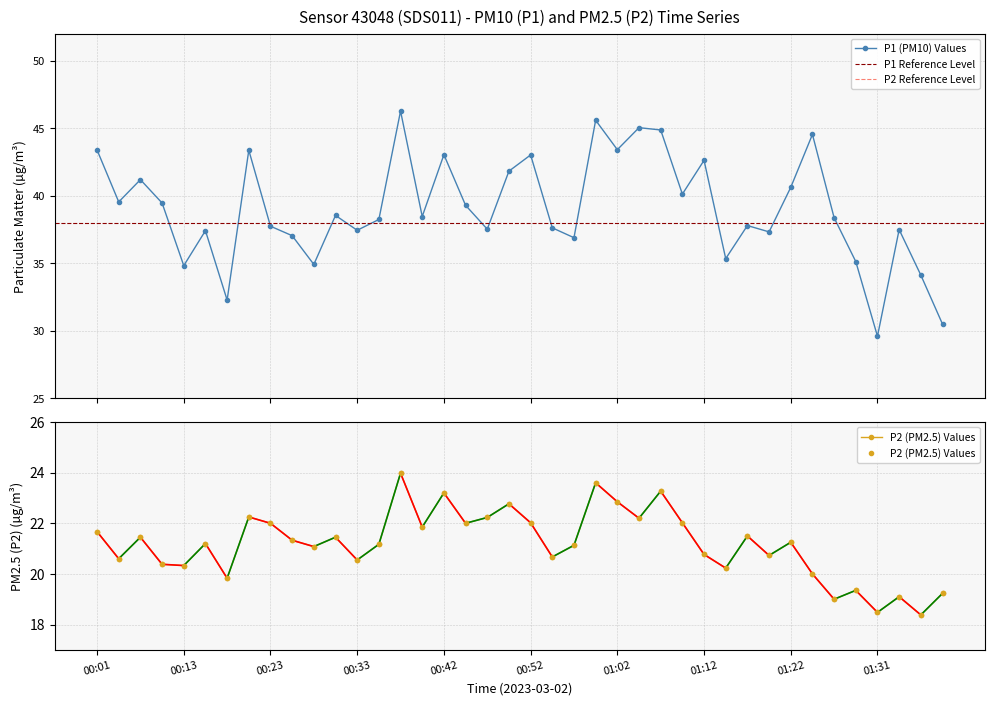

At which label does P2 reach its peak?

00:38